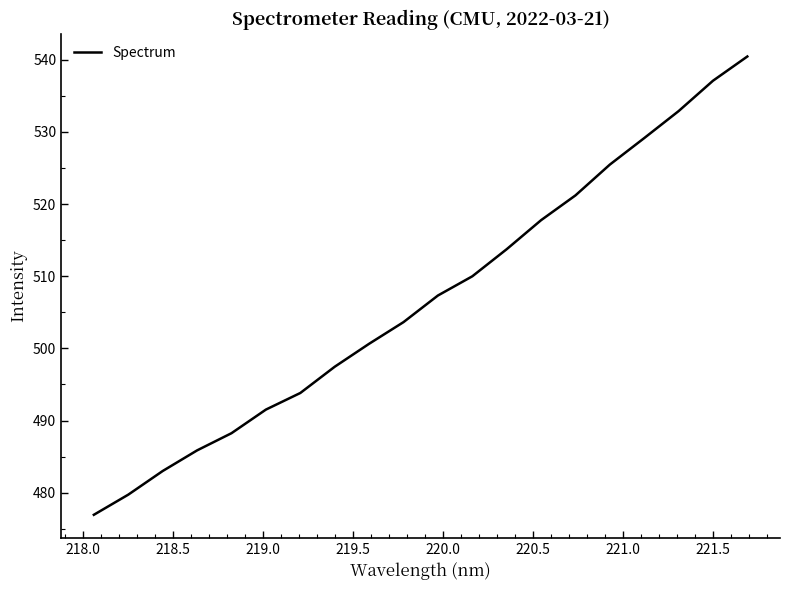

What is the maximum value shown in the chart?

540.5